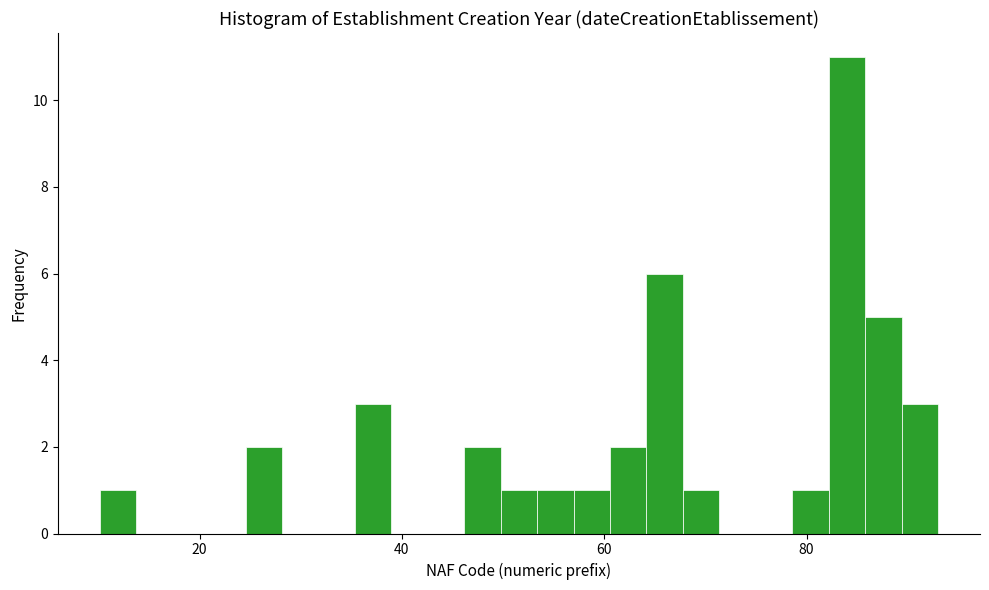

Around what value on the x-axis is the tallest bar? Give the approximate position of its centre, as read against the axis.

84